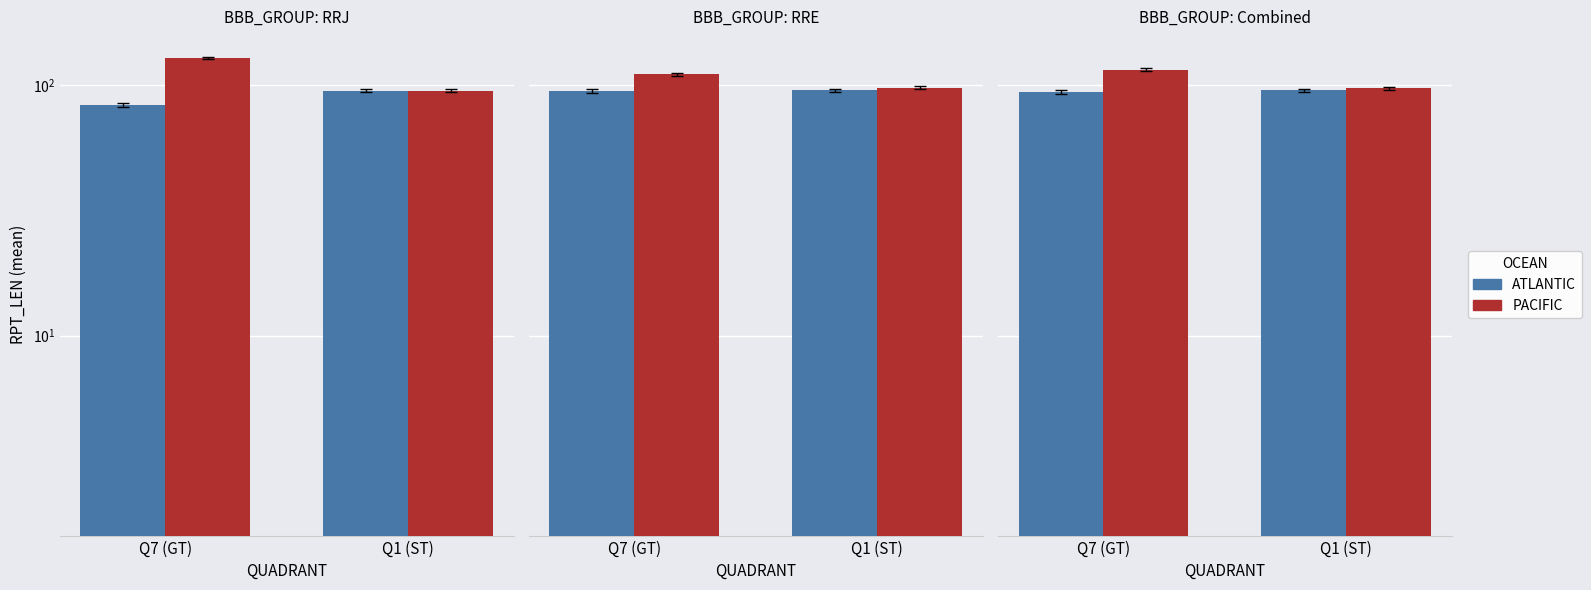

What is the sum of the PACIFIC values at Q1 (ST) and Q7 (GT)?

212.0